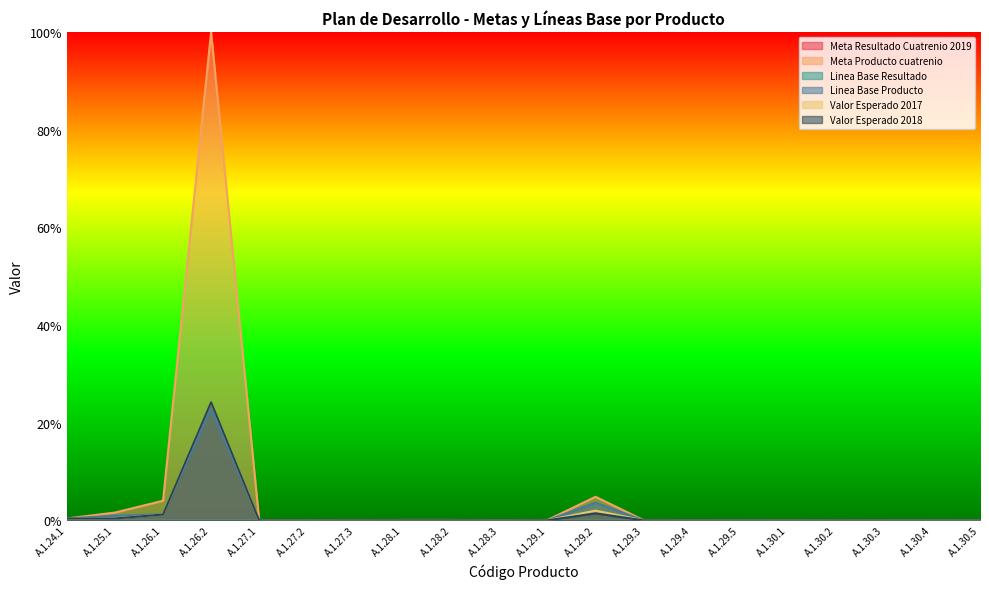

The value of Linea Base Resultado at A.1.27.2 is 0.0. True or false?

False